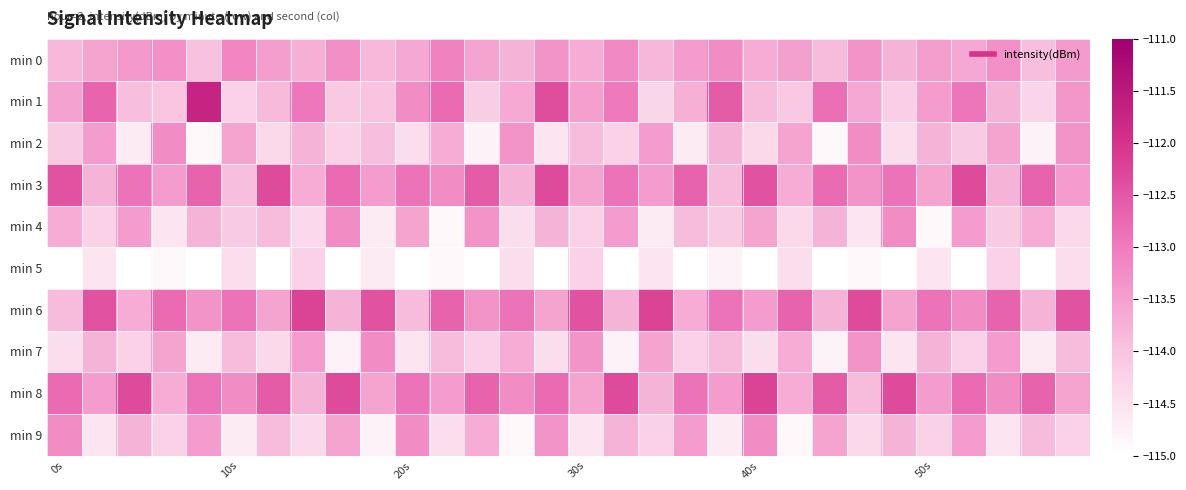

How many categories are shown in the chart?

30